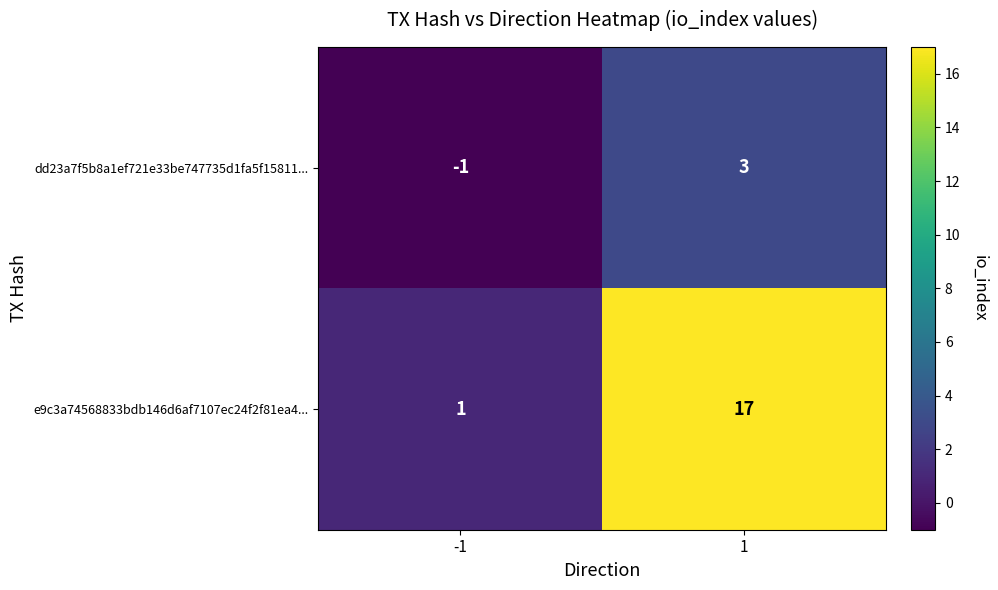

Which series has the largest total across all categories?

e9c3a74568833bdb146d6af7107ec24f2f81ea4...